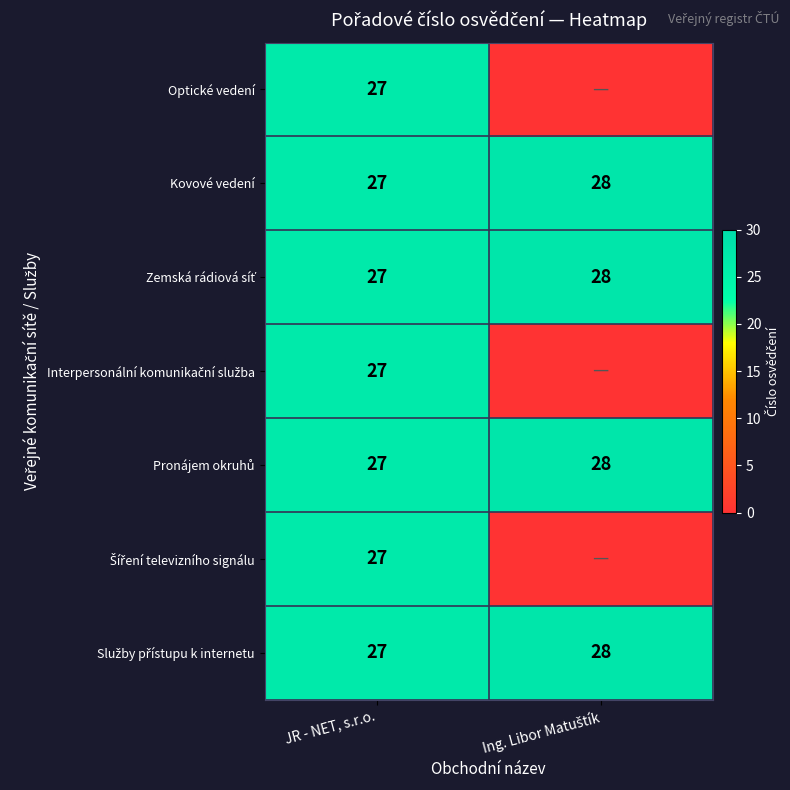

What is the lowest value of the Kovové vedení series?

27